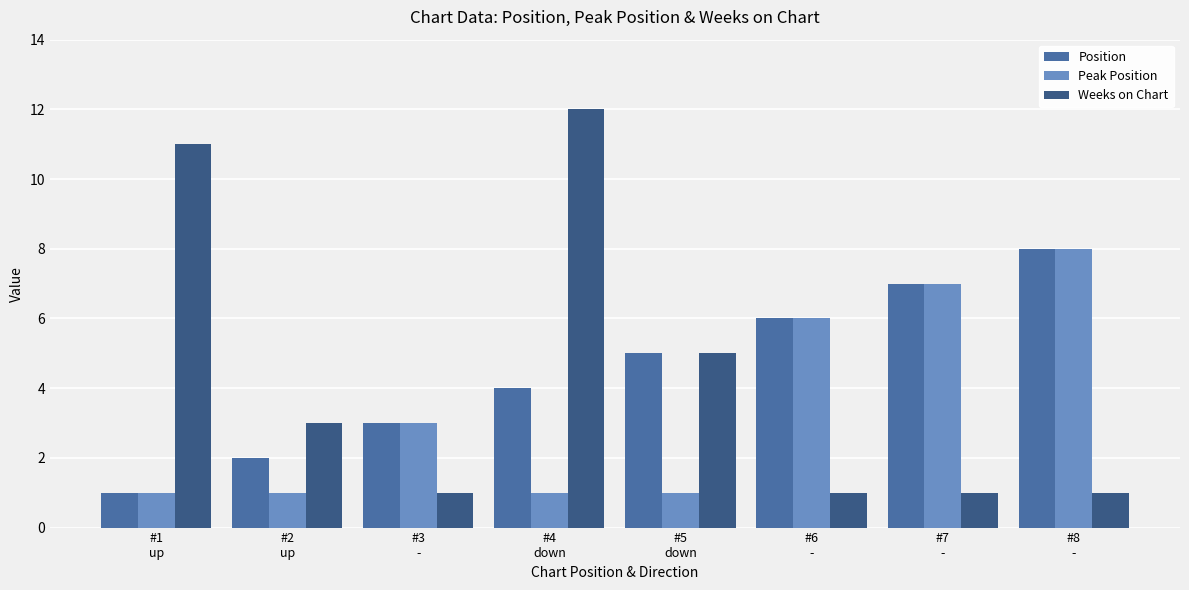

Which series has the widest spread of values?

Weeks on Chart